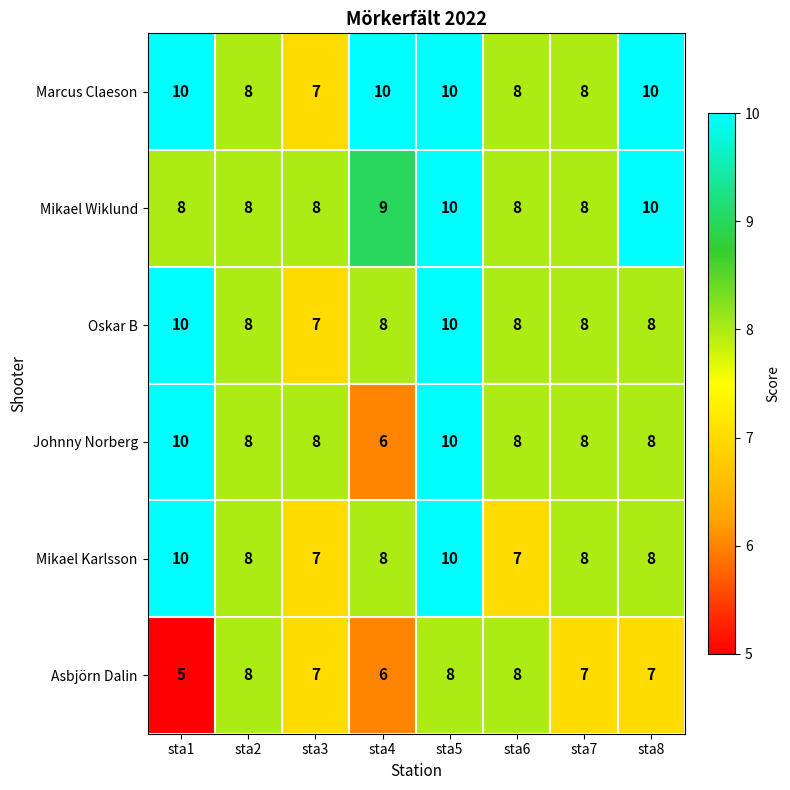

What is the average value of the Mikael Wiklund series?

9